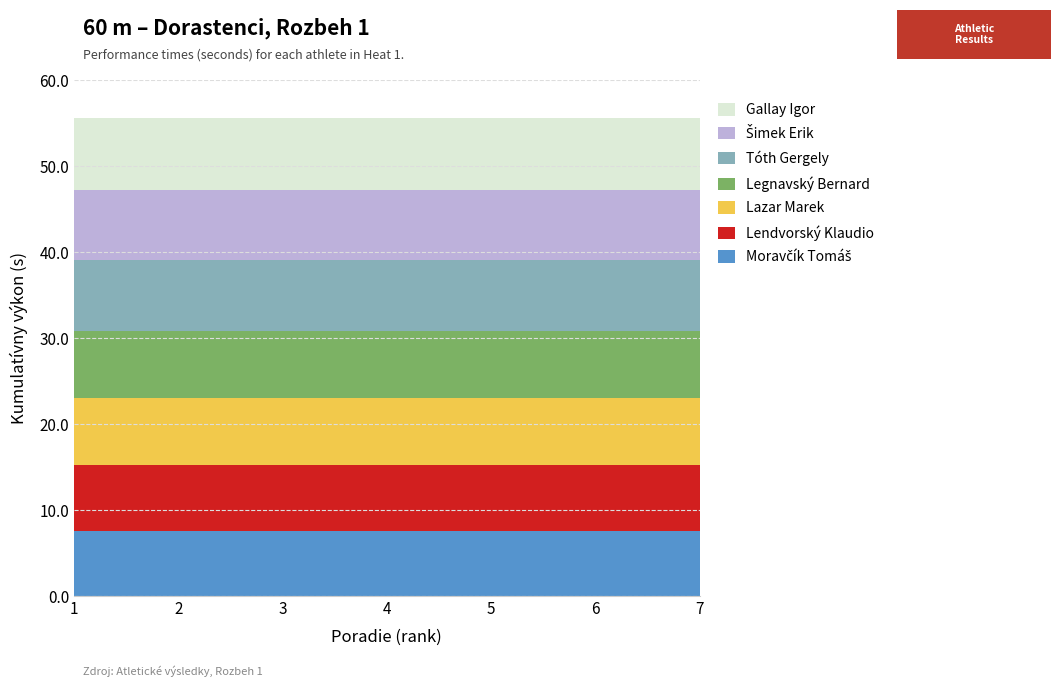

Reading left to right, list all the values displayed in this chart.

7.5	7.7	7.8	7.9	8.2	8.2	8.3